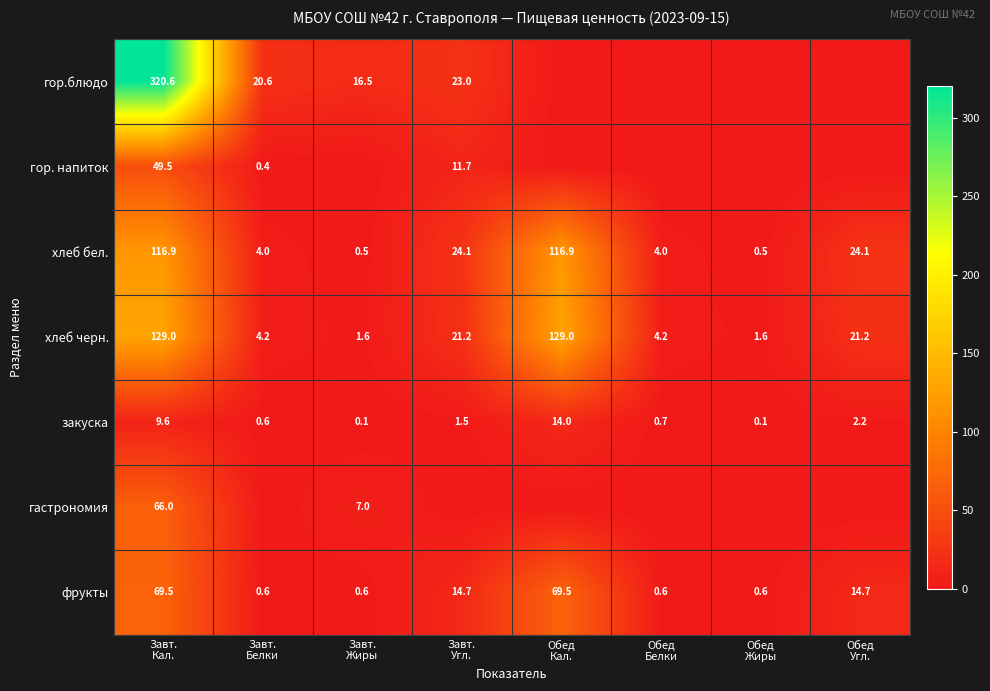

What is the spread (max minus min) of values at Обед
Угл.?

24.1